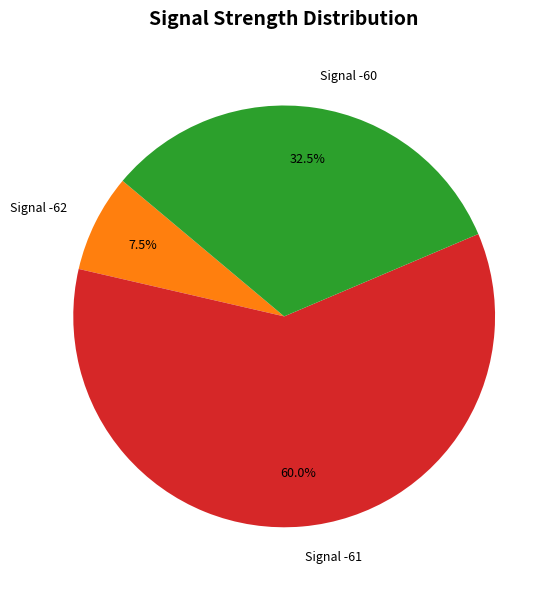

Is there any slice that represents more than half of the pie?

Yes